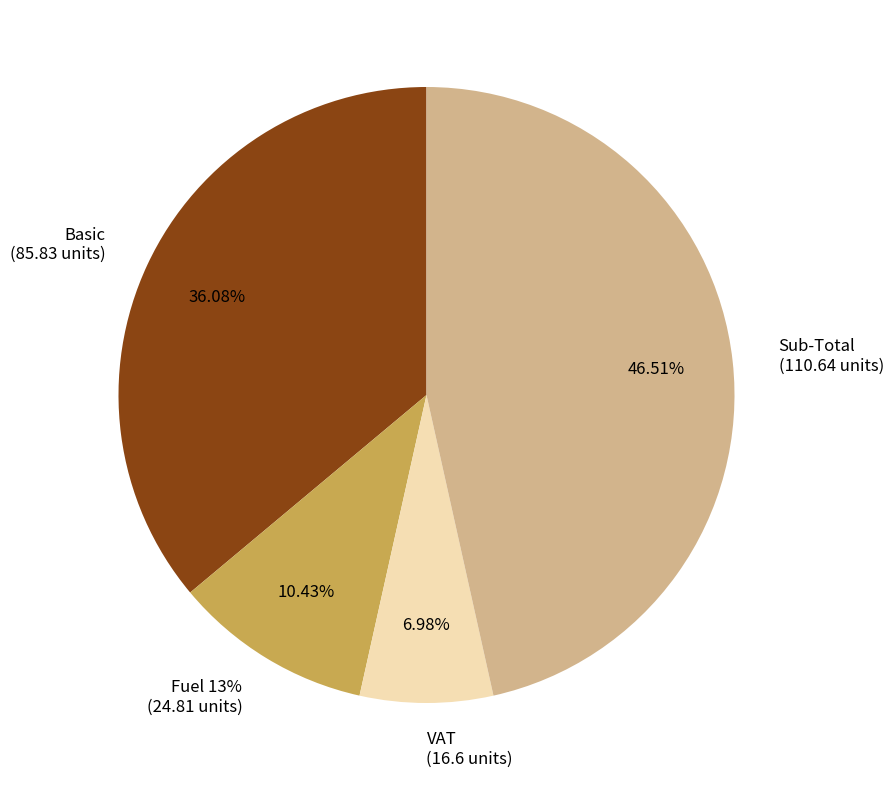

How much of the chart is everything except VAT?

93.0%